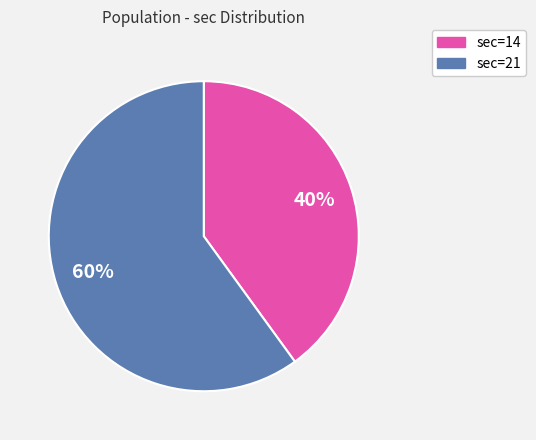

Is there any slice that represents more than half of the pie?

Yes